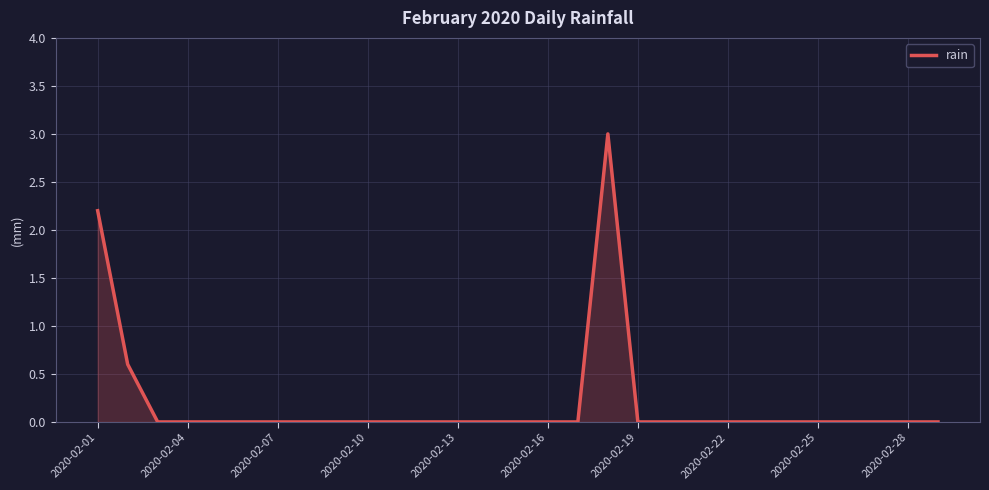

What is the difference between the maximum and minimum values?

3.0